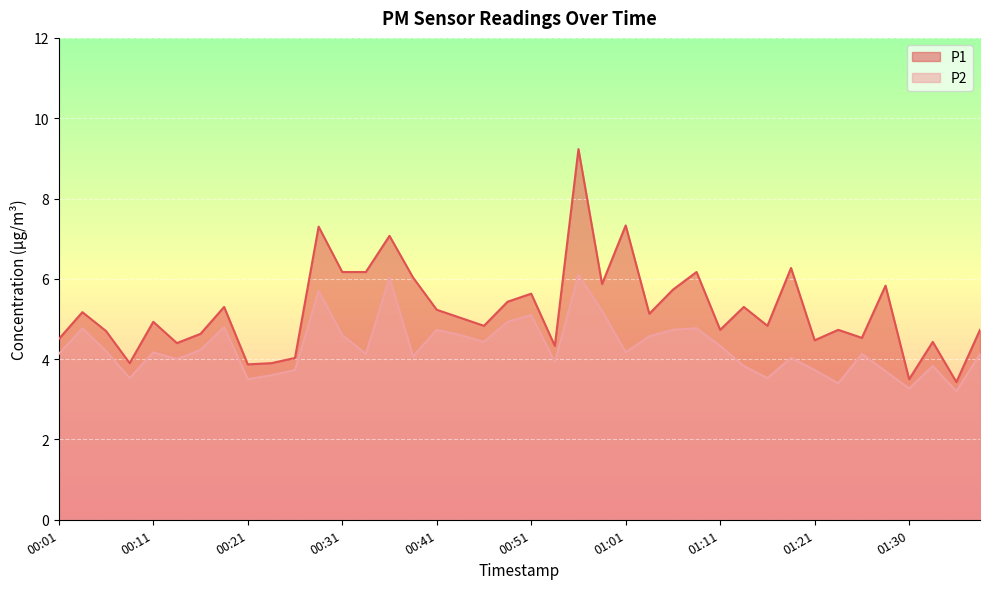

How many values in the P2 series are below 4?

13